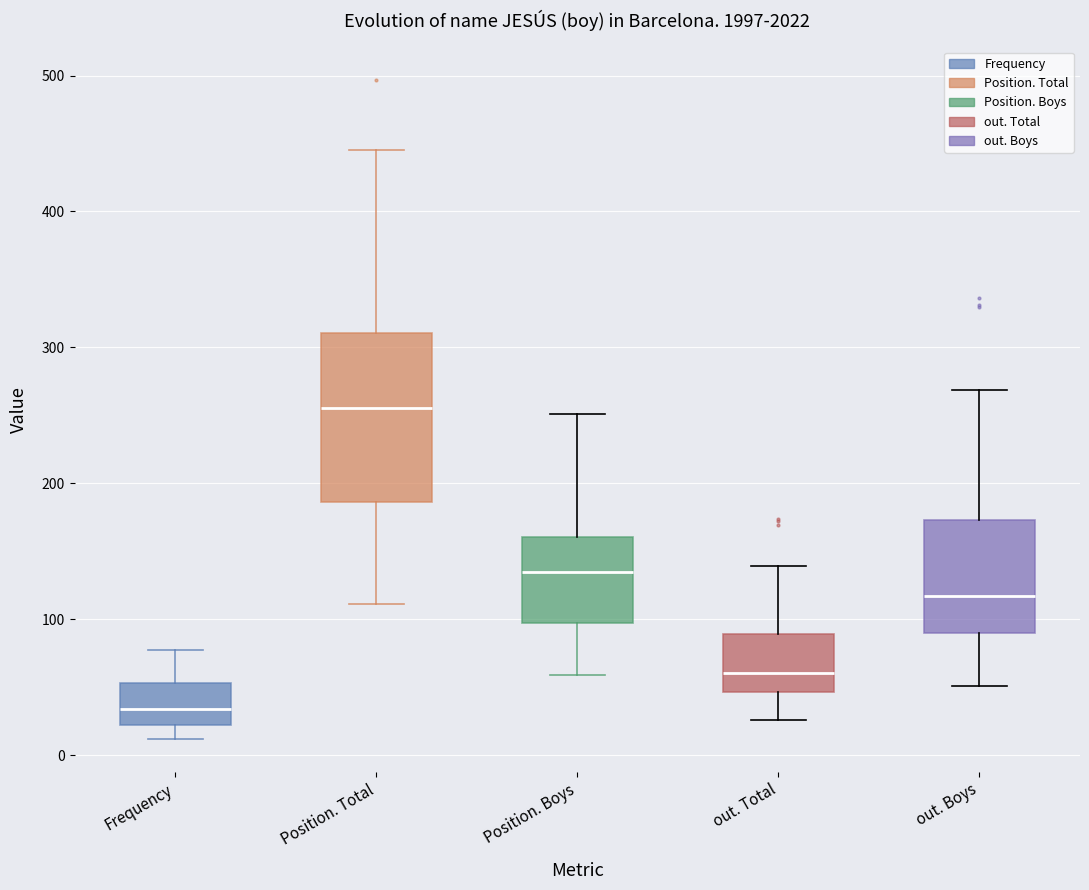

Comparing the boxes themselves (not the whiskers), which one is the tallest?

Position. Total